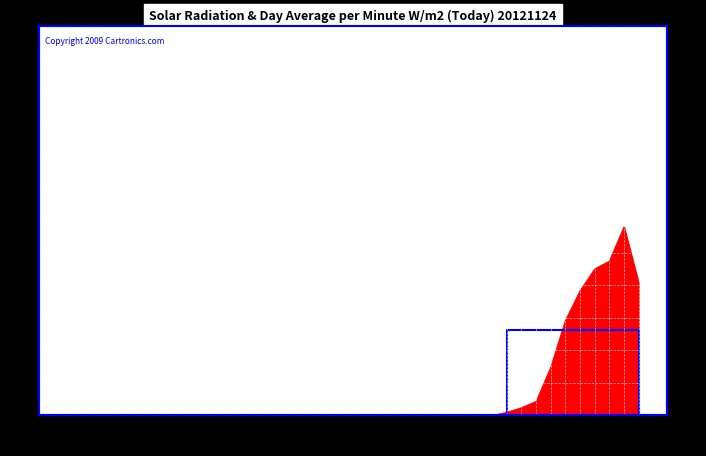

The value at 06:30 is 5.5. True or false?

True